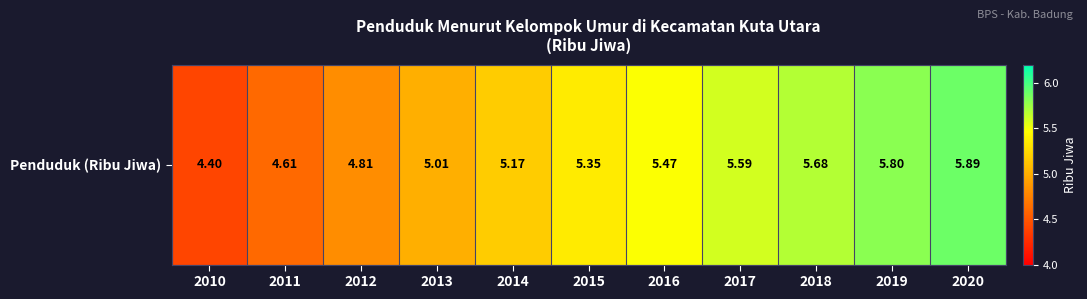

Count the number of values greater than 5.

8